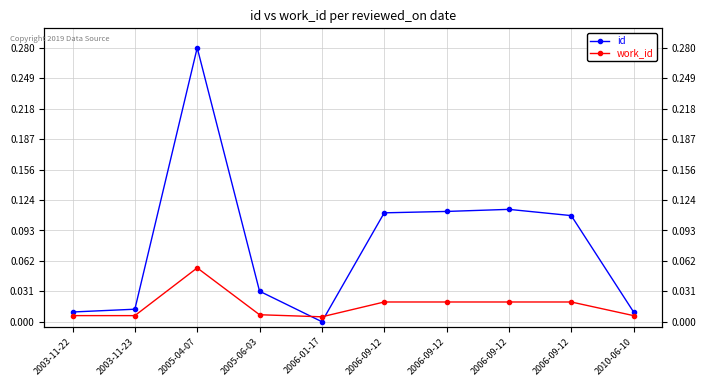

Which has a higher value, 2006-01-17 or 2005-06-03?

2005-06-03